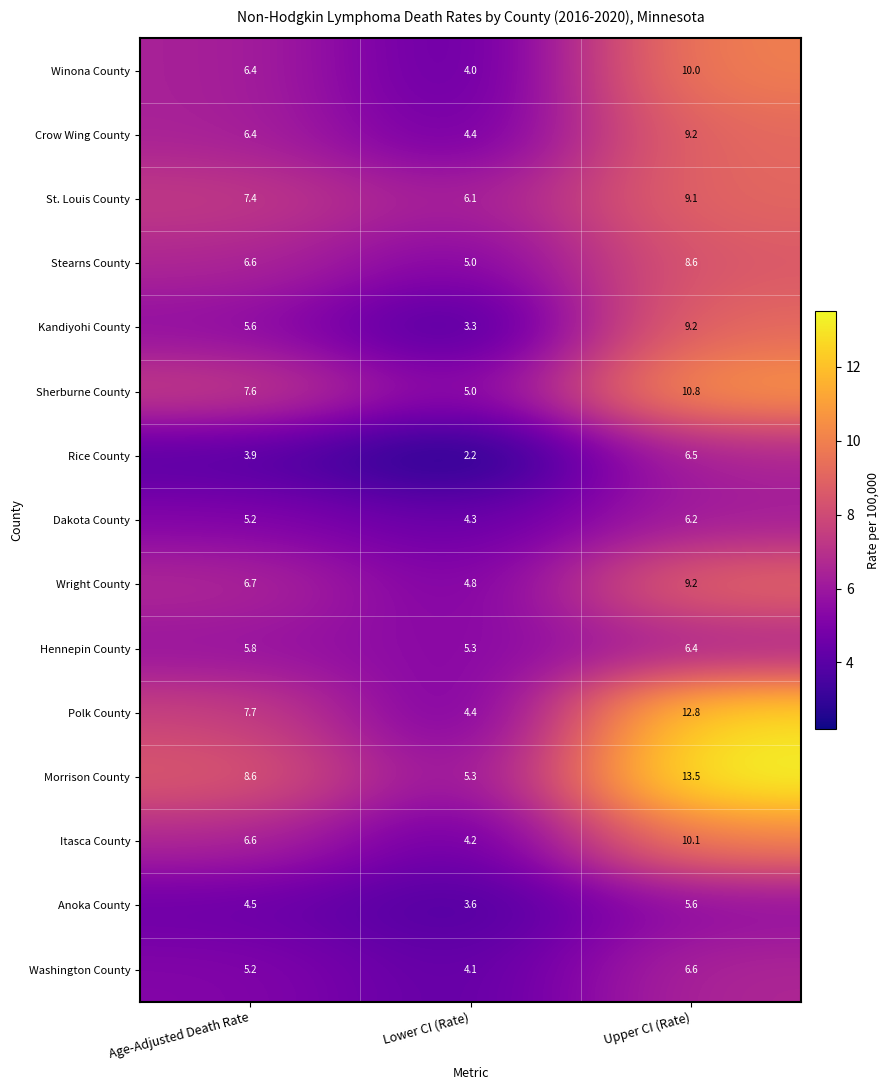

Which series has the largest total across all categories?

Morrison County